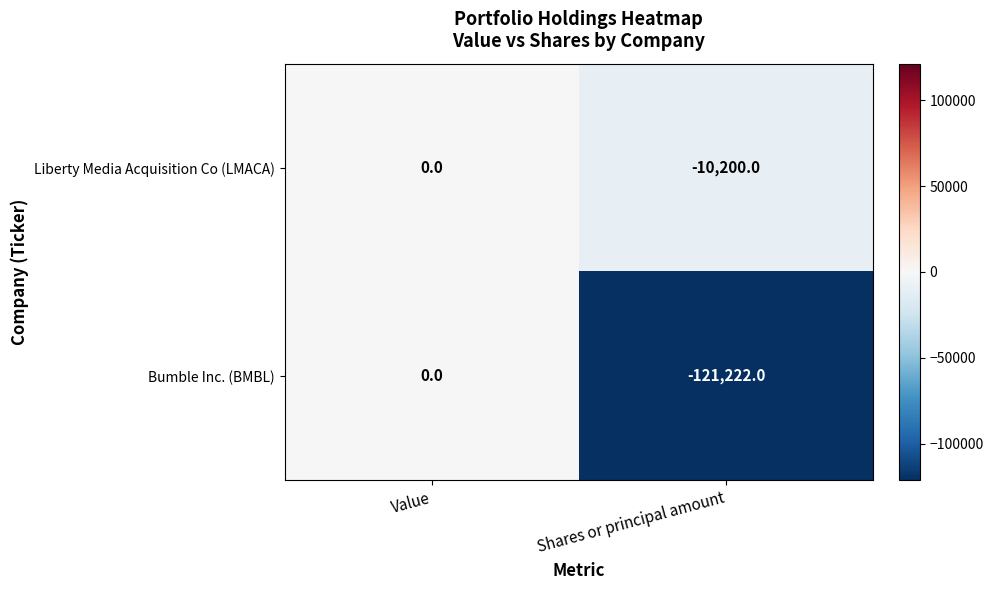

Which category has the highest value across all series?

Value